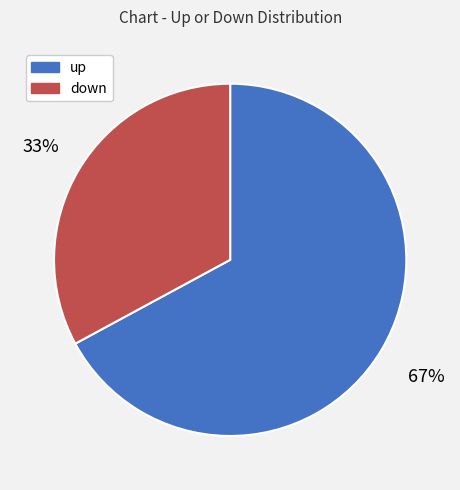

Which category accounts for the majority?

up